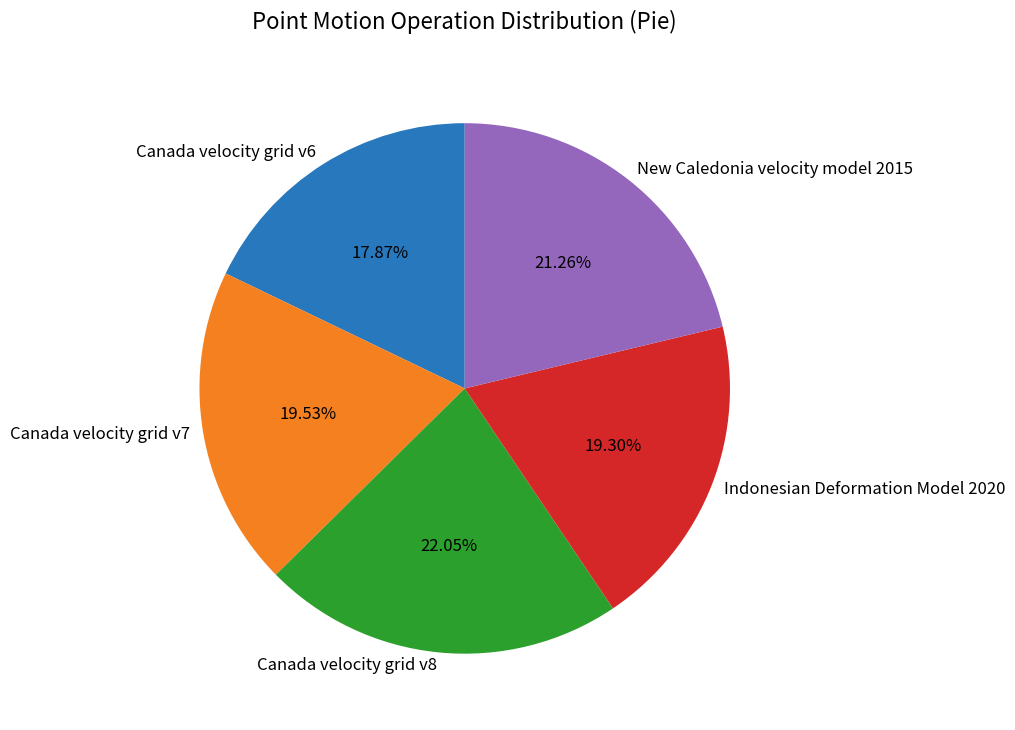

What percentage is the New Caledonia velocity model 2015 slice, to the nearest percent?

21%